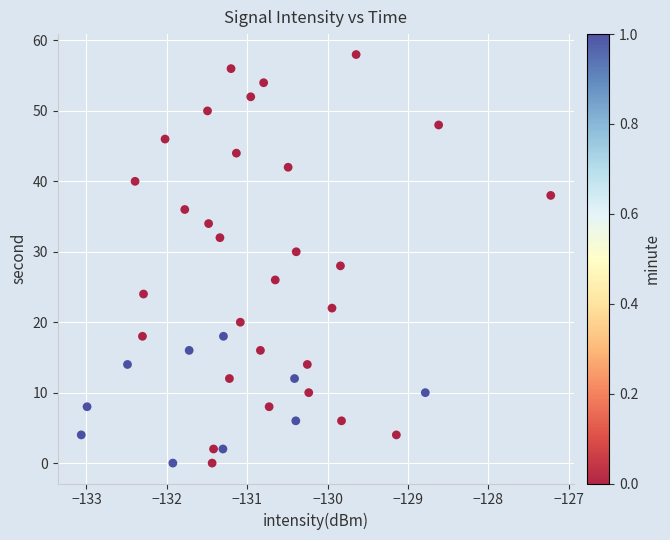

What is the range of Y values (max minus min)?

58